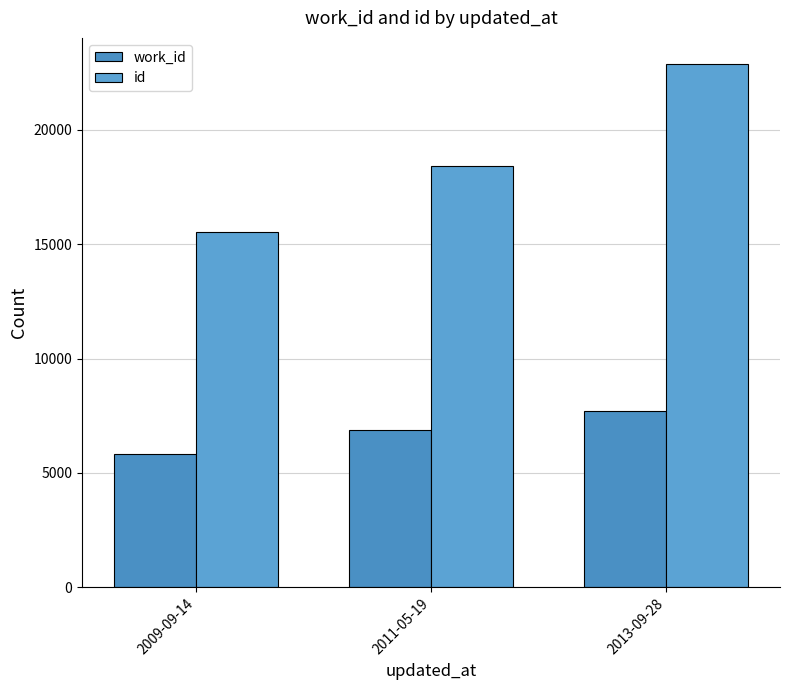

What is the smallest value displayed?

5813